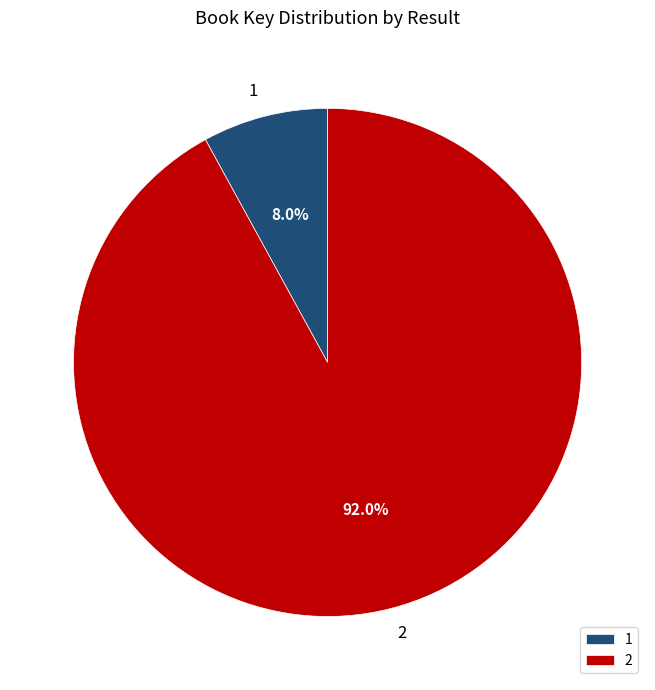

To the nearest percent, what is the difference between the largest and smallest slice percentages?

84%